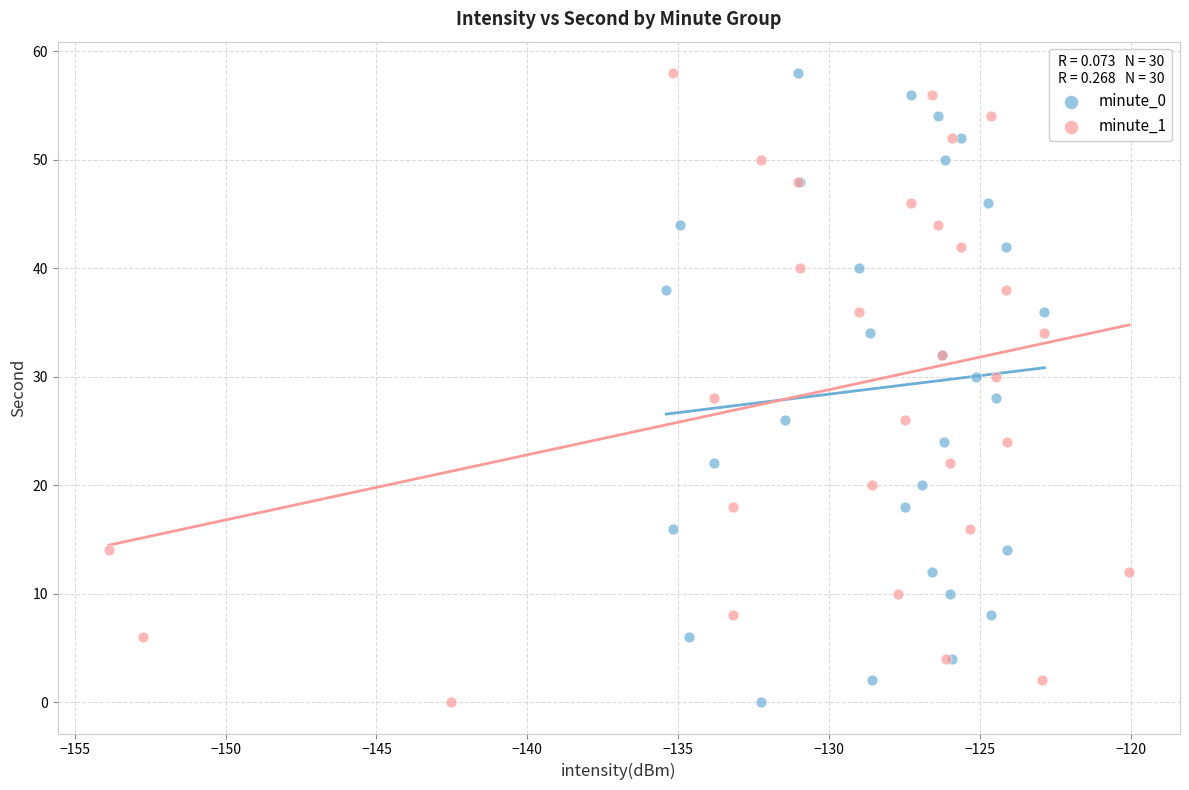

What are all the series names shown in the legend?

minute_0, minute_1